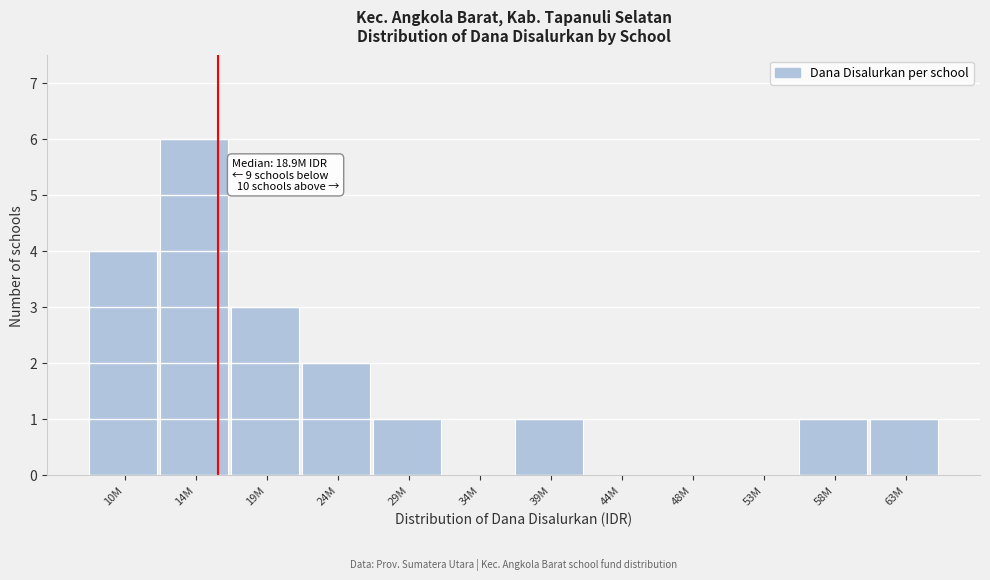

Reading left to right, extract all data points from this chart.

10M=4	14M=6	19M=3	24M=2	29M=1	34M=0	39M=1	44M=0	48M=0	53M=0	58M=1	63M=1